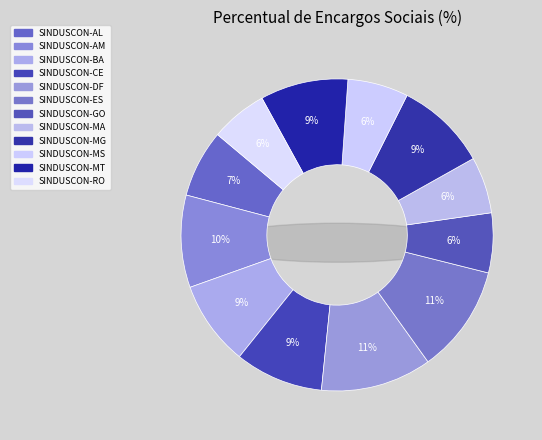

To the nearest percent, what is the combined percentage of SINDUSCON-CE and SINDUSCON-MA?

15%